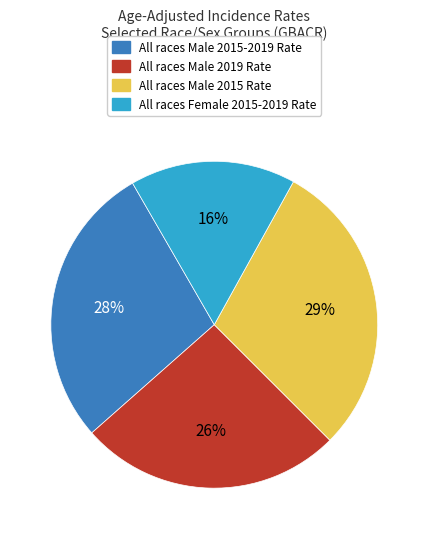

Is there any slice that represents more than half of the pie?

No